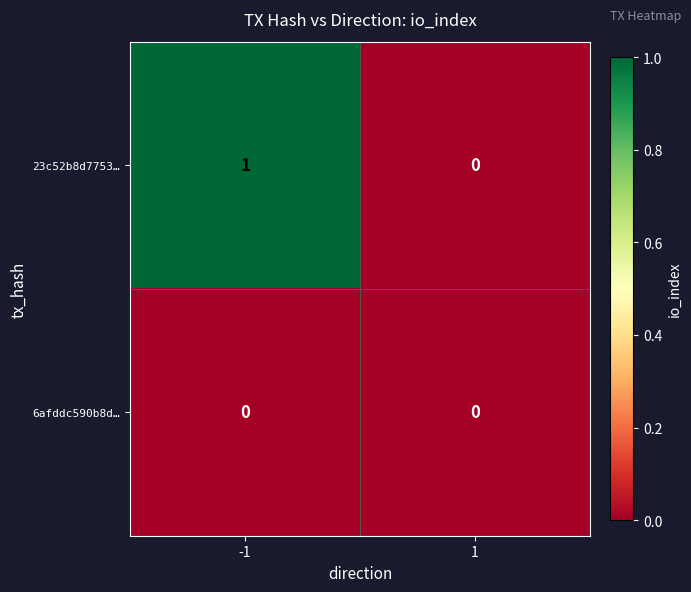

Rank the series at -1 from highest to lowest value.

23c52b8d7753…, 6afddc590b8d…